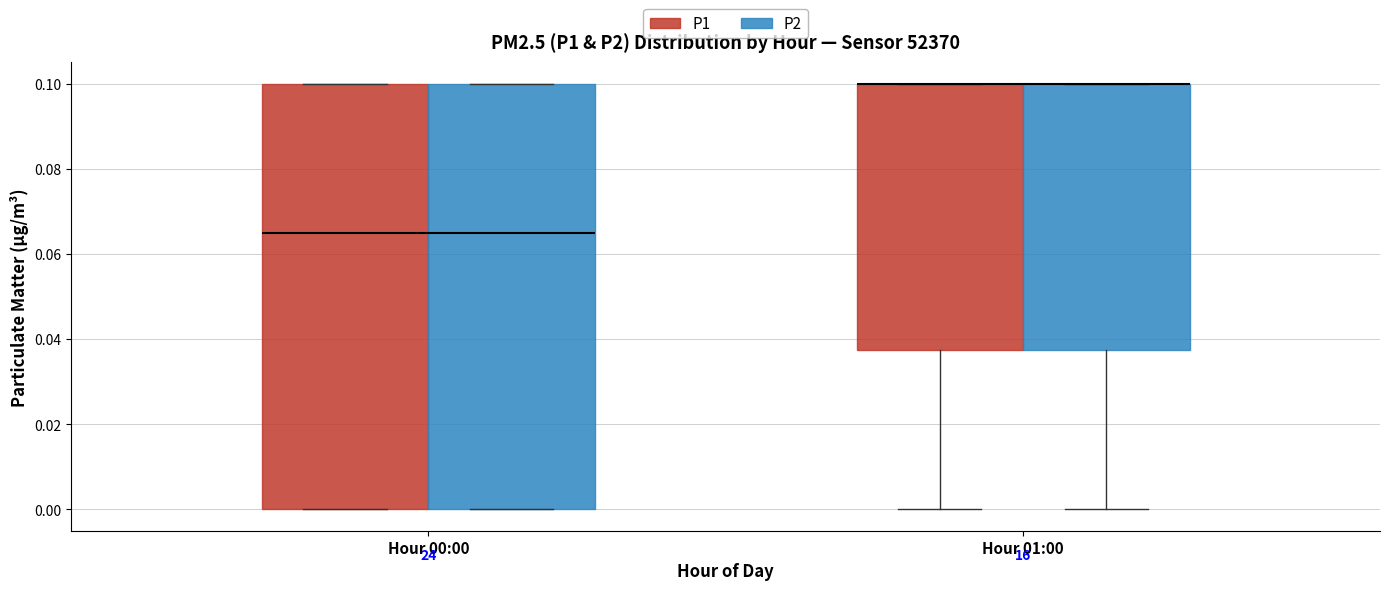

Where does the lower whisker of the box for Hour 01:00 (P2) end on the y-axis? The values are not printed on the chart, so give them approximately, as read against the axis.

0.000